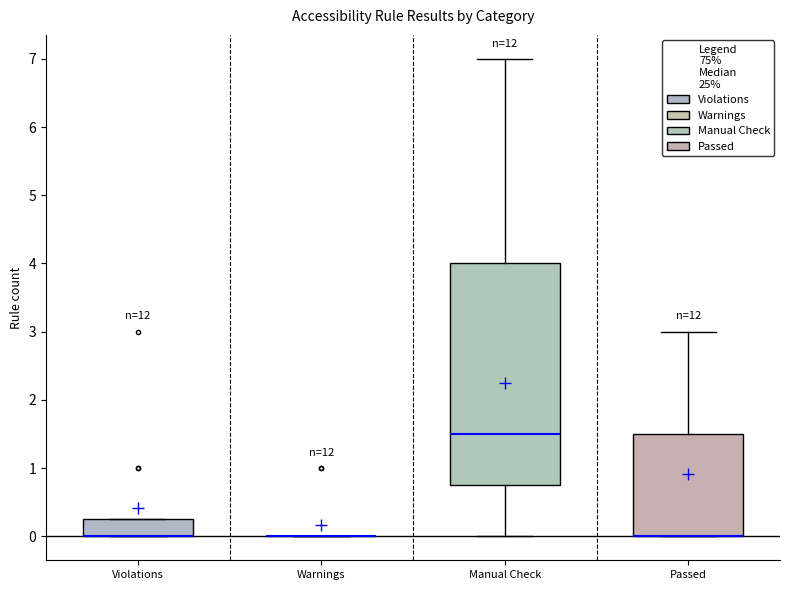

Comparing the boxes themselves (not the whiskers), which one is the tallest?

Manual Check